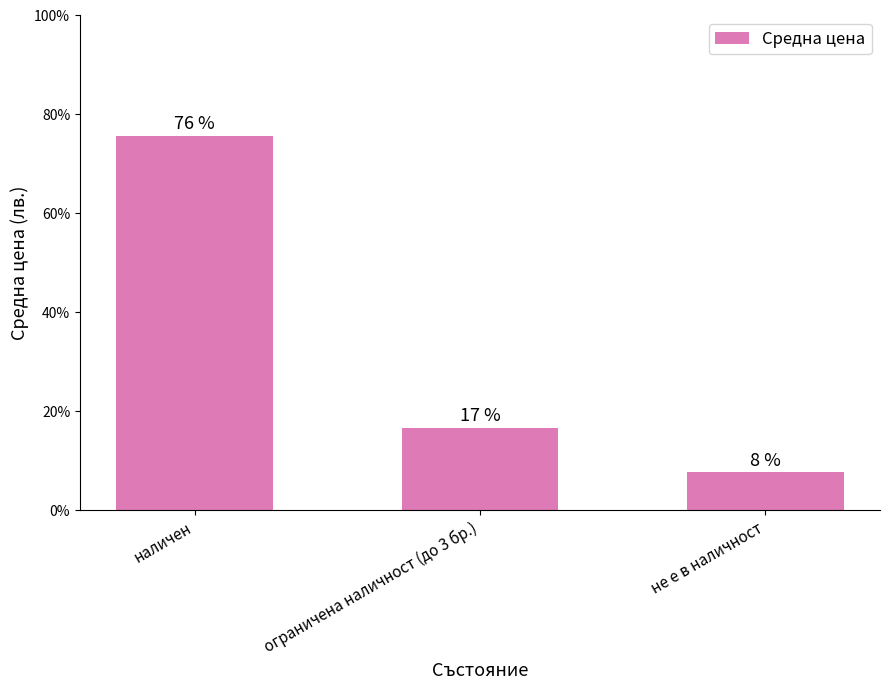

What is the average value?

33.3